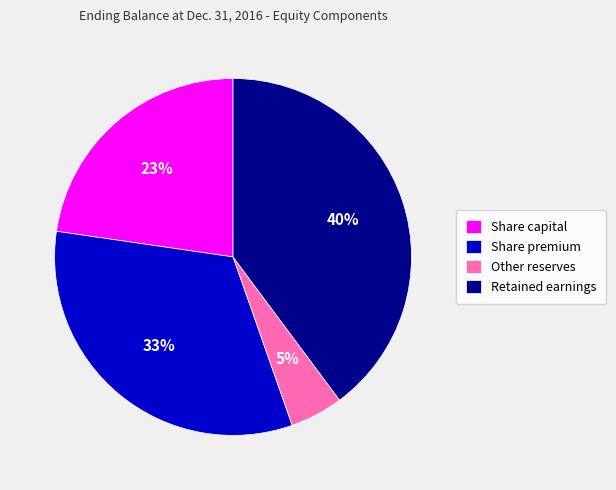

The Share premium slice represents 33% of the pie. True or false?

True